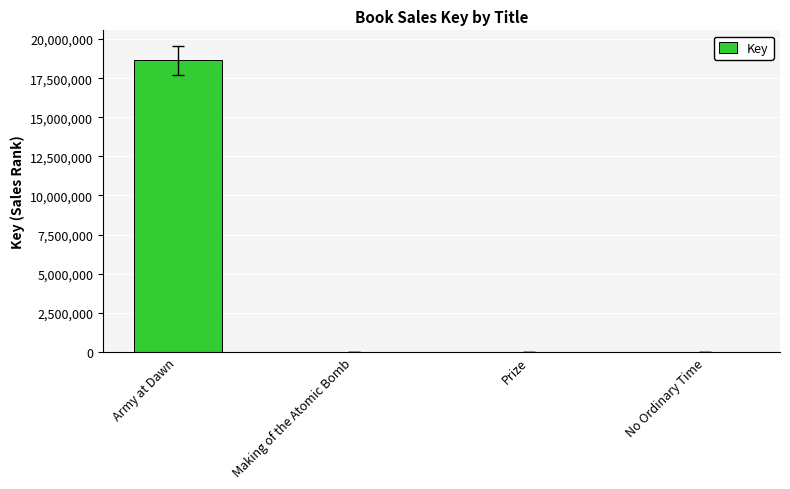

Is it true that the value at Army at Dawn is 18650788?

True